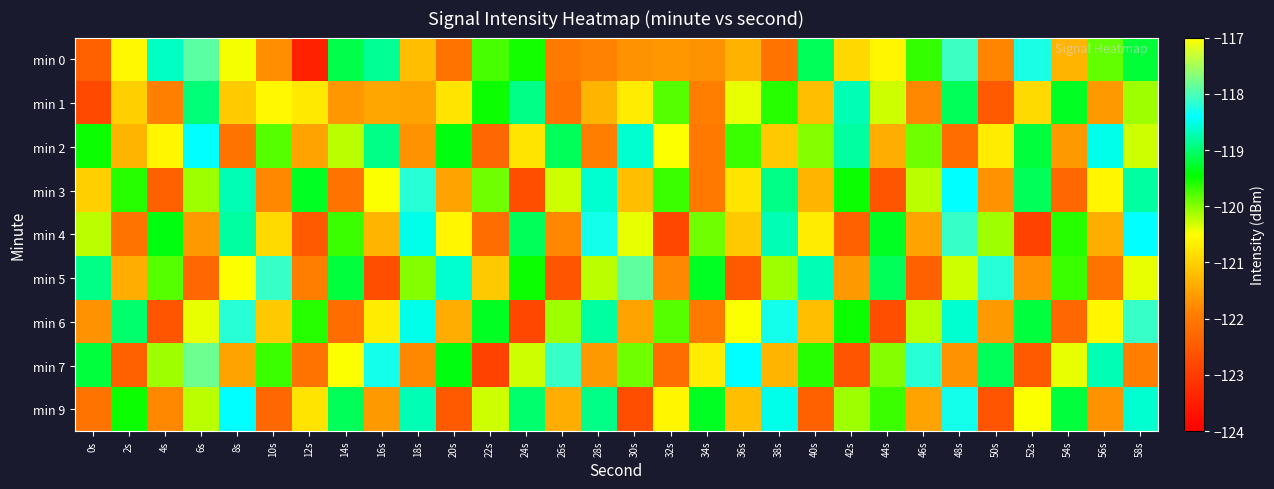

At 34s, list the series in order from smallest to largest.

min 2, min 3, min 6, min 1, min 0, min 7, min 4, min 5, min 9